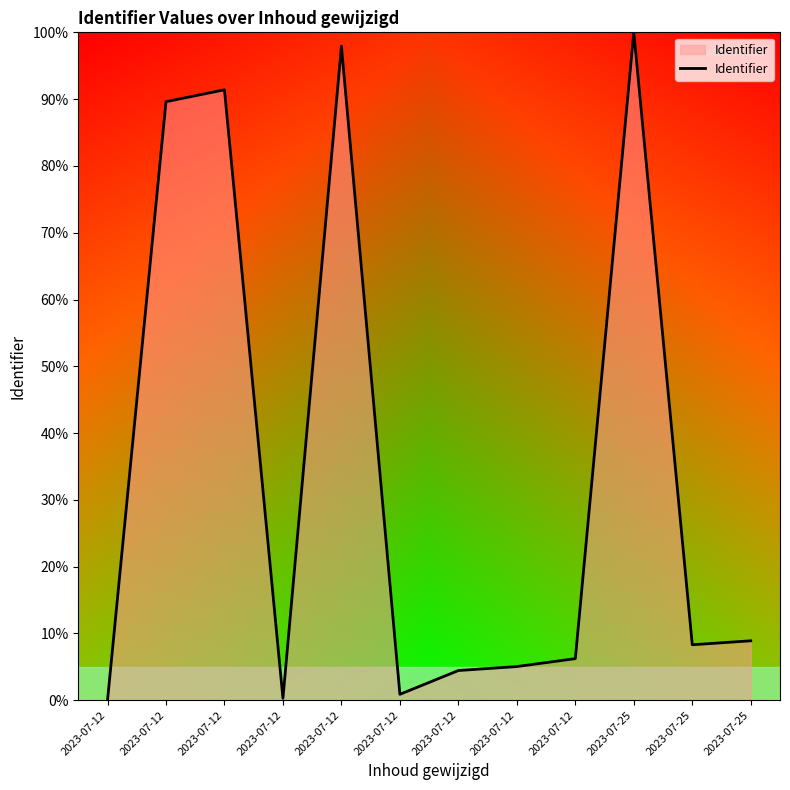

How many lines are shown in the chart?

1